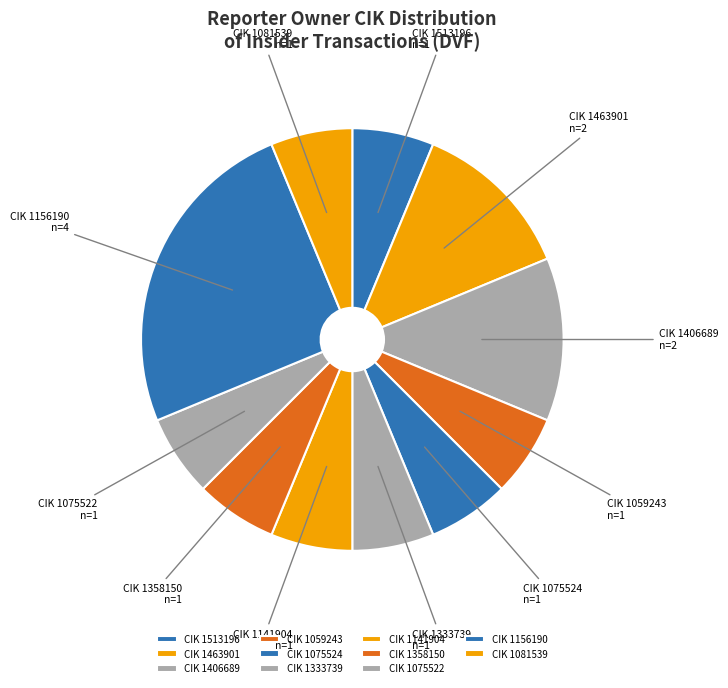

Which slice is the largest?

CIK 1156190